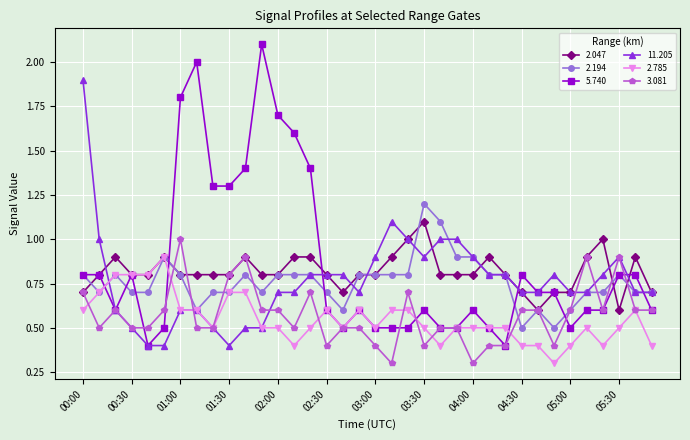

What is the value of the 5.740 point at the 14th from the left?

1.6